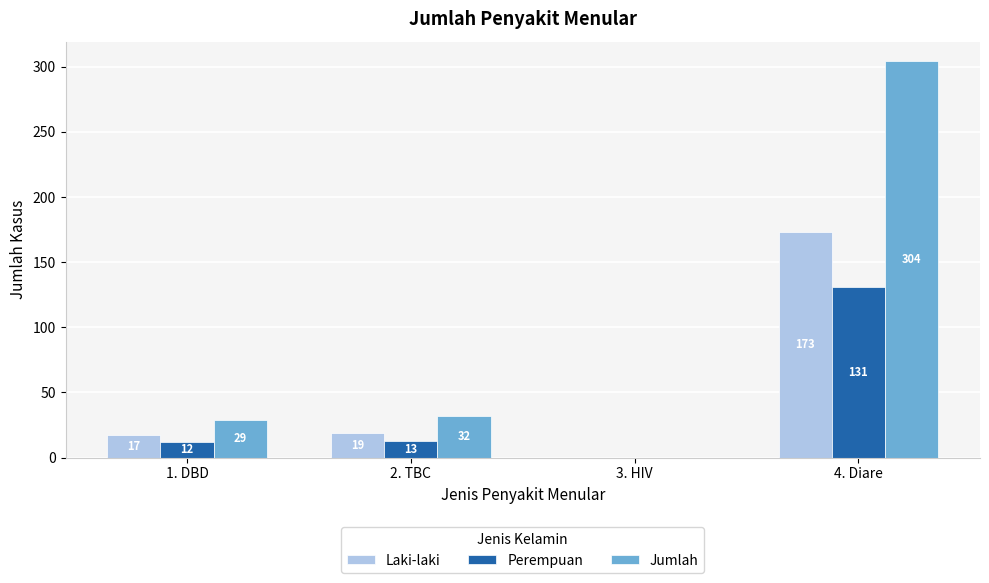

Is the value of Perempuan at 2. TBC greater than the value of Laki-laki at 4. Diare?

No